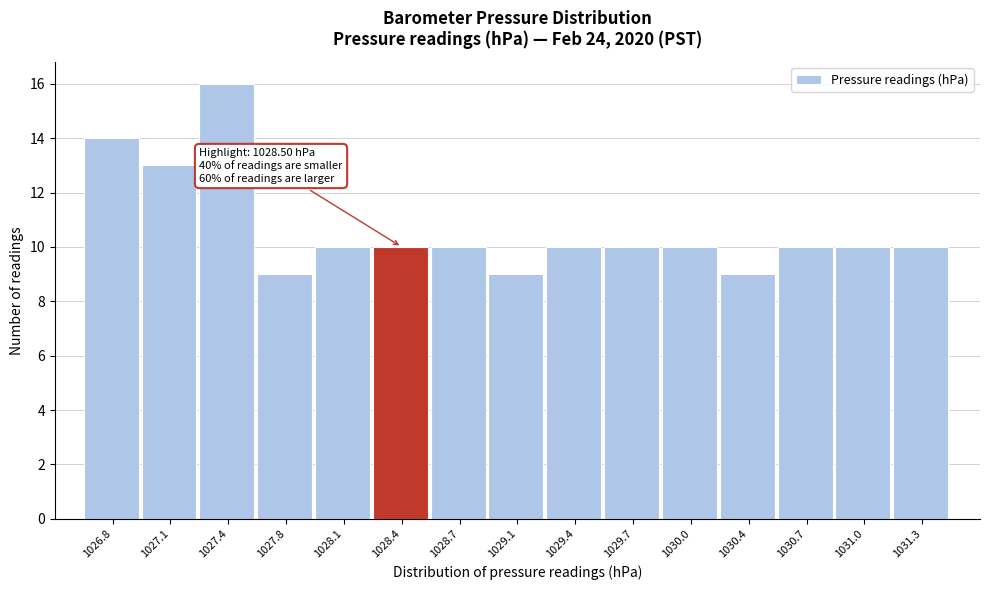

Reading right to left, what are all the values shown in this chart?

1031.3=10	1031.0=10	1030.7=10	1030.4=9	1030.0=10	1029.7=10	1029.4=10	1029.1=9	1028.7=10	1028.4=10	1028.1=10	1027.8=9	1027.4=16	1027.1=13	1026.8=14